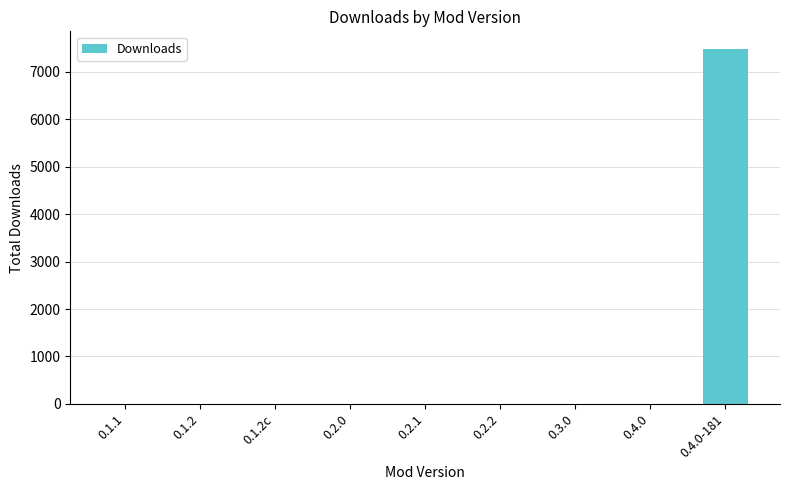

What is the sum of all values?

7501